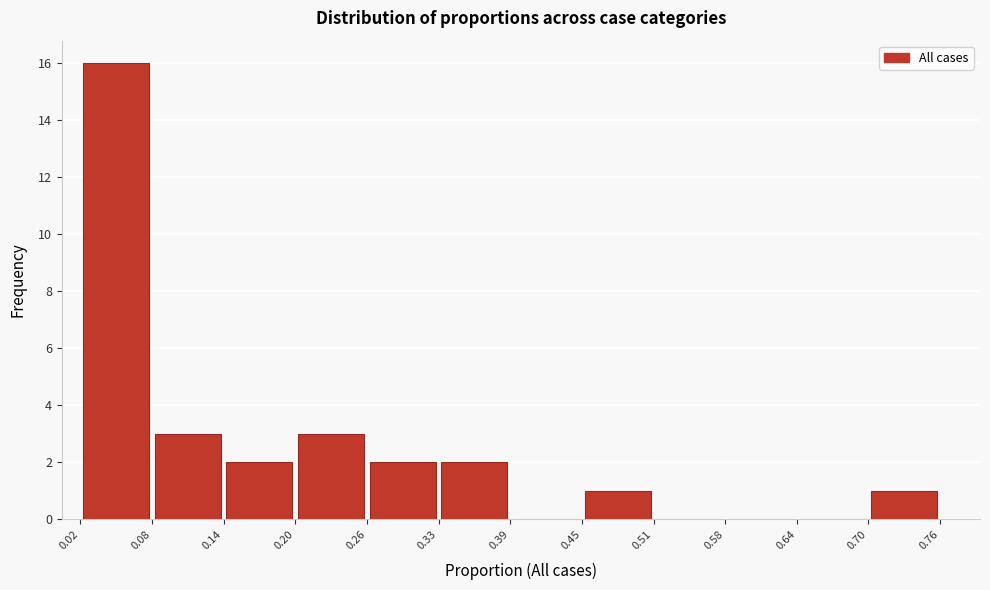

Over which range of the x-axis is the bar tallest?

0.02 to 0.08